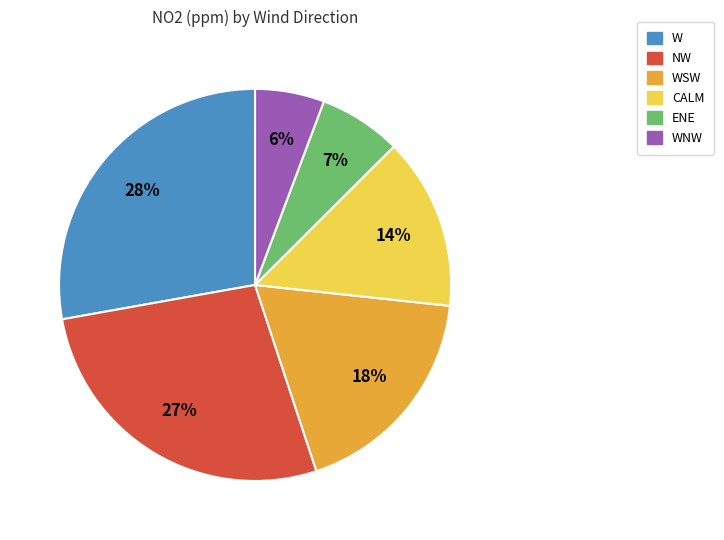

Is the sum of ENE and WSW greater than half?

No